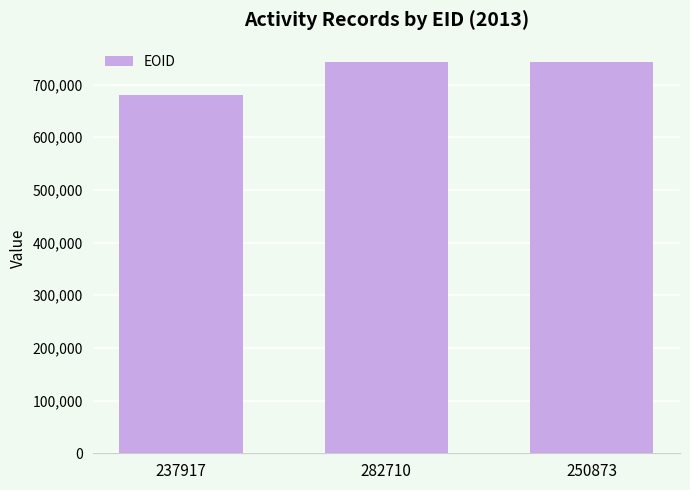

At which label is the value closest to 710934?

282710